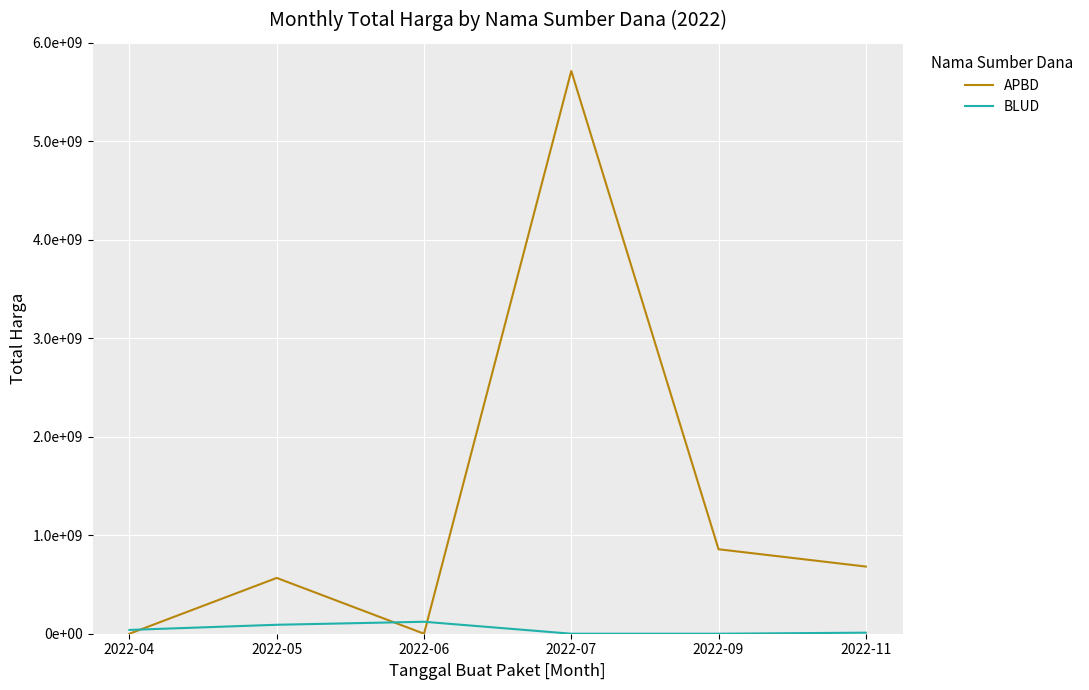

What are all the series names shown in the legend?

APBD, BLUD